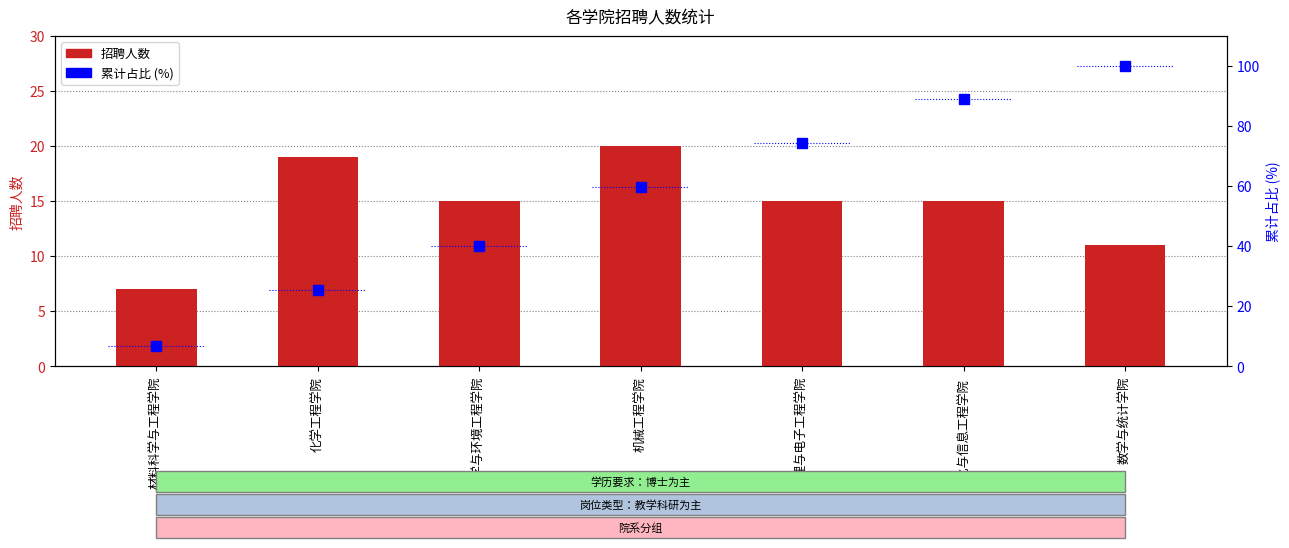

At which label is 累计占比 (%) closest to 53?

机械工程学院